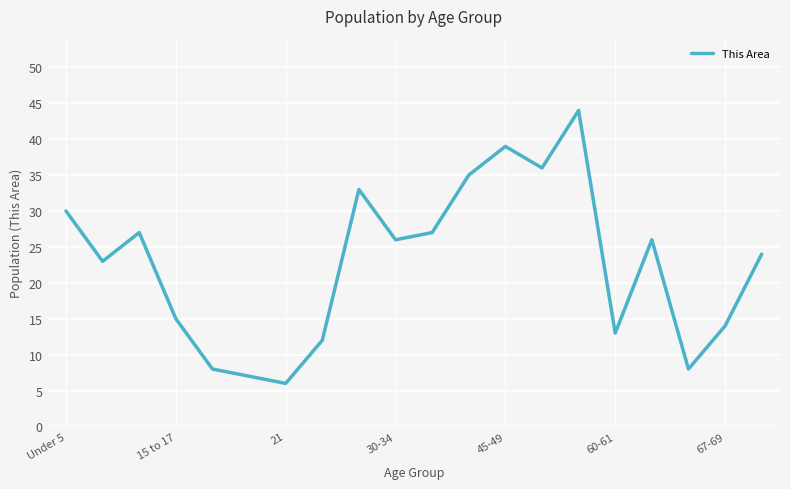

What is the difference between the maximum and minimum values?

38